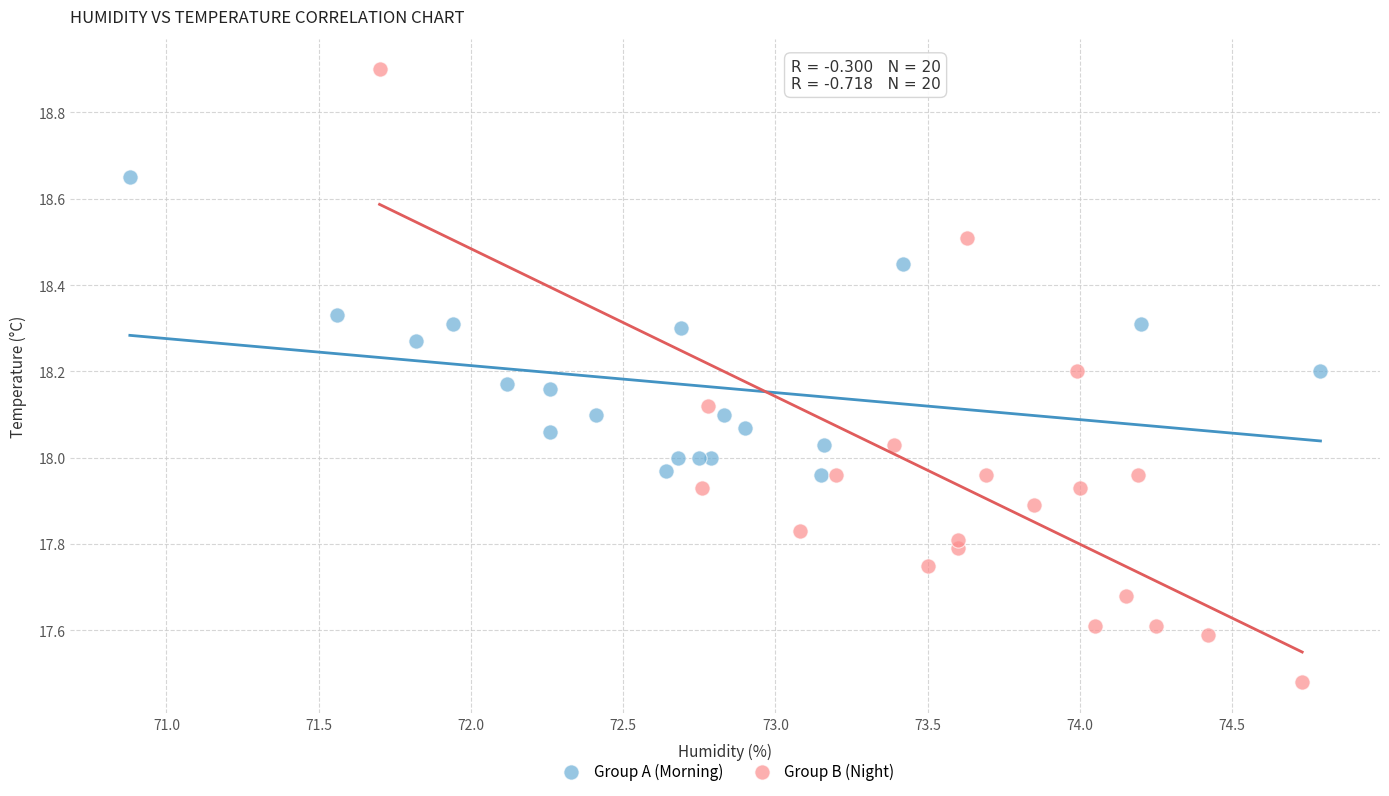

Which series contains the highest Y value?

Group B (Night)